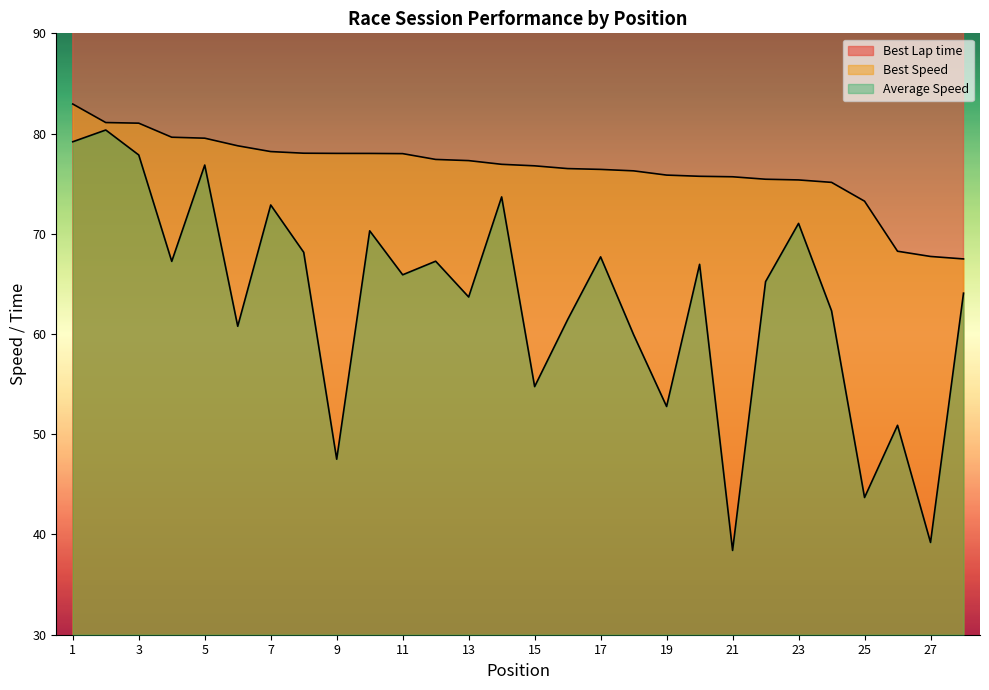

Which series has the largest range (max minus min)?

Average Speed